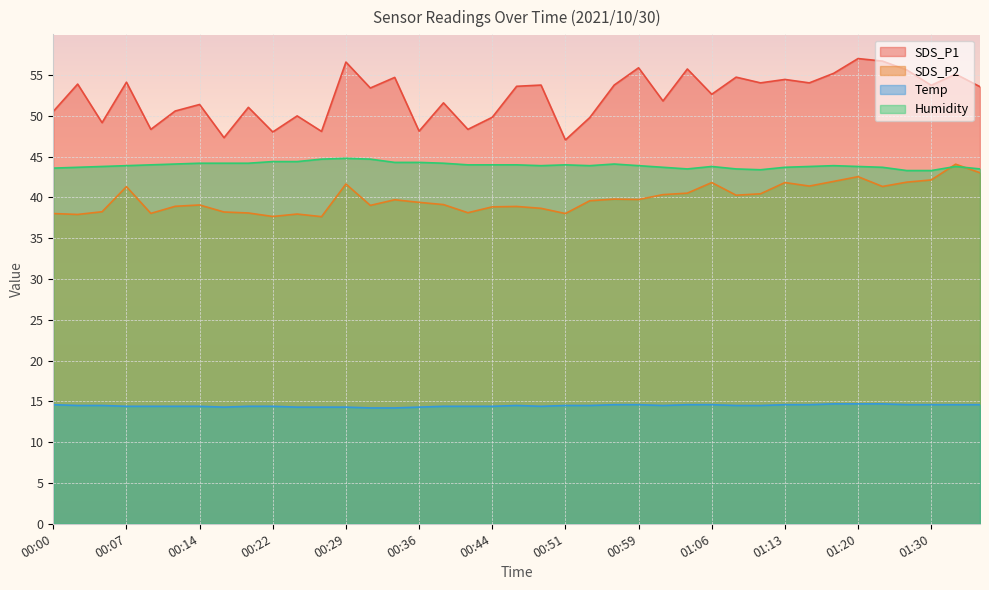

How many values in the SDS_P2 series are below 39?

15